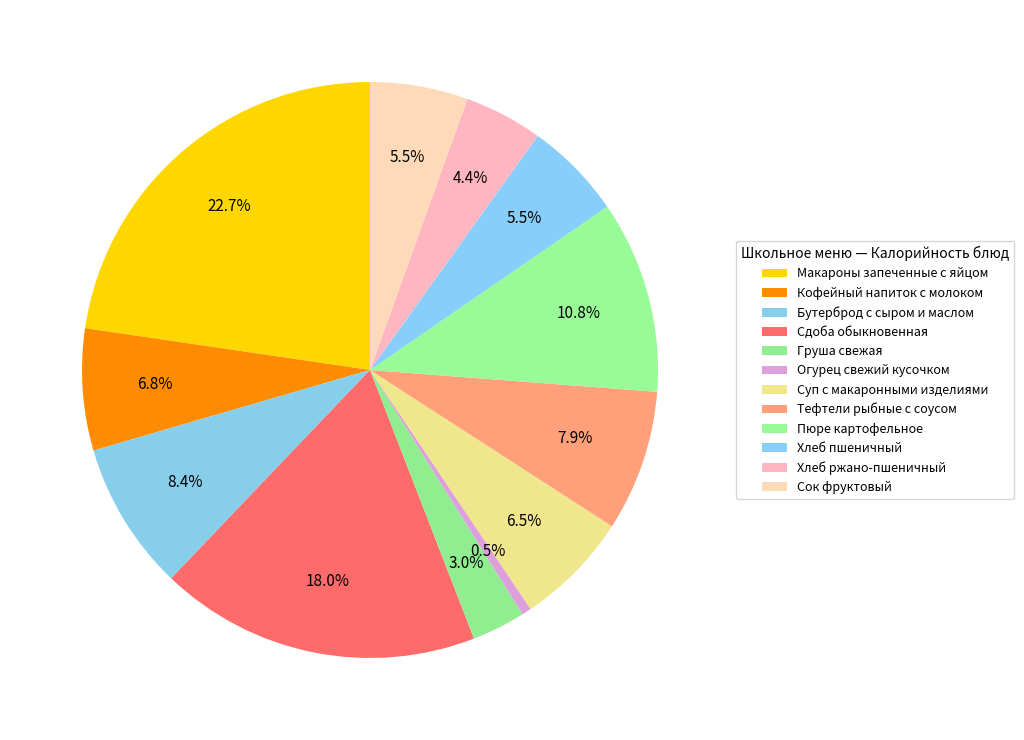

What is the largest slice in the pie chart?

Макароны запеченные с яйцом